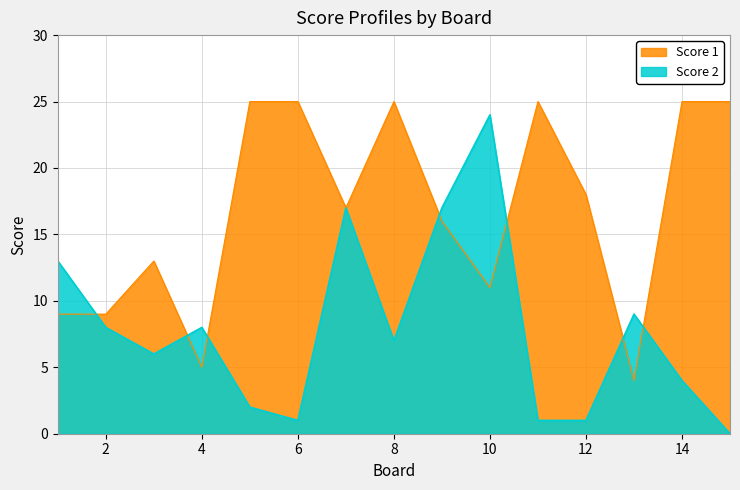

How many categories are shown in the chart?

15